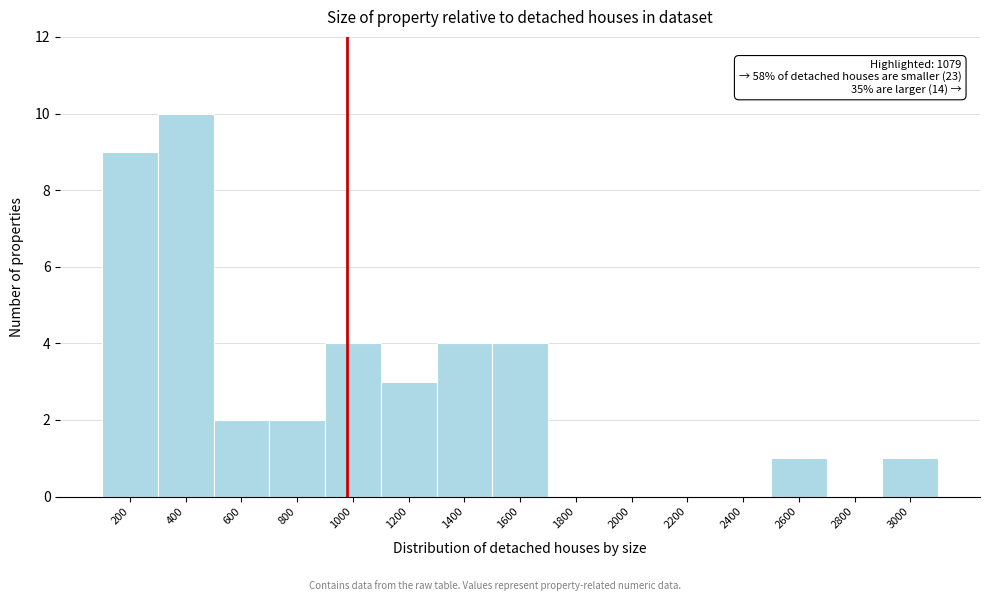

Reading right to left, list all the values displayed in this chart.

3000=1	2800=0	2600=1	2400=0	2200=0	2000=0	1800=0	1600=4	1400=4	1200=3	1000=4	800=2	600=2	400=10	200=9